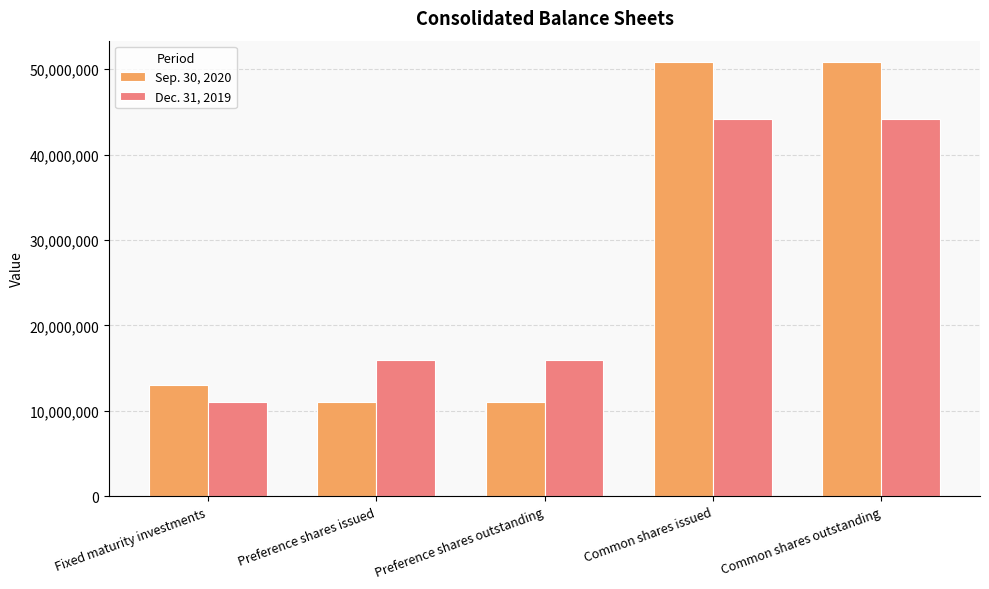

What position from the left is Preference shares issued?

2